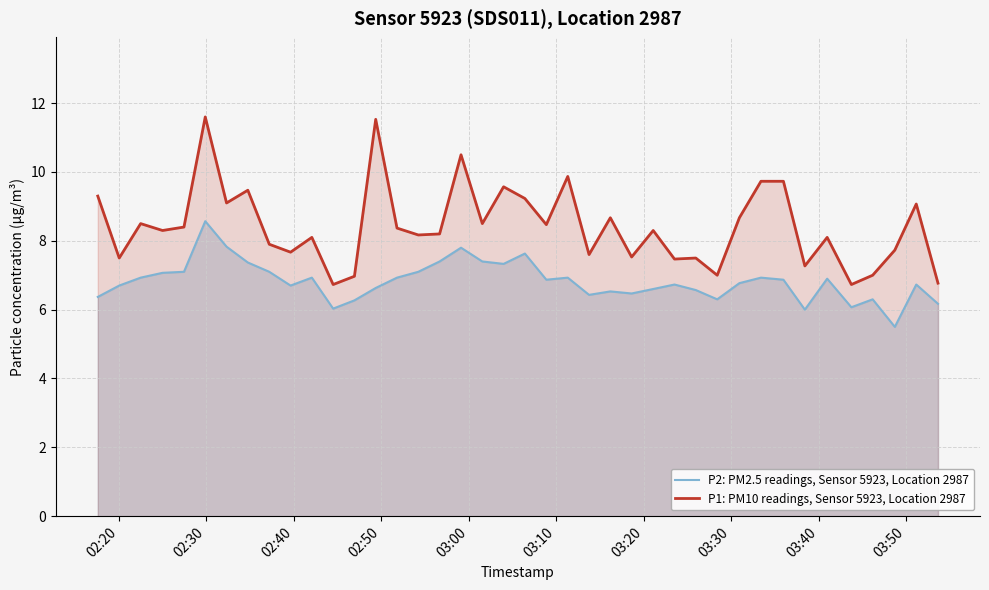

List the series in order of their peak value, lowest first.

P2: PM2.5 readings, Sensor 5923, Location 2987, P1: PM10 readings, Sensor 5923, Location 2987